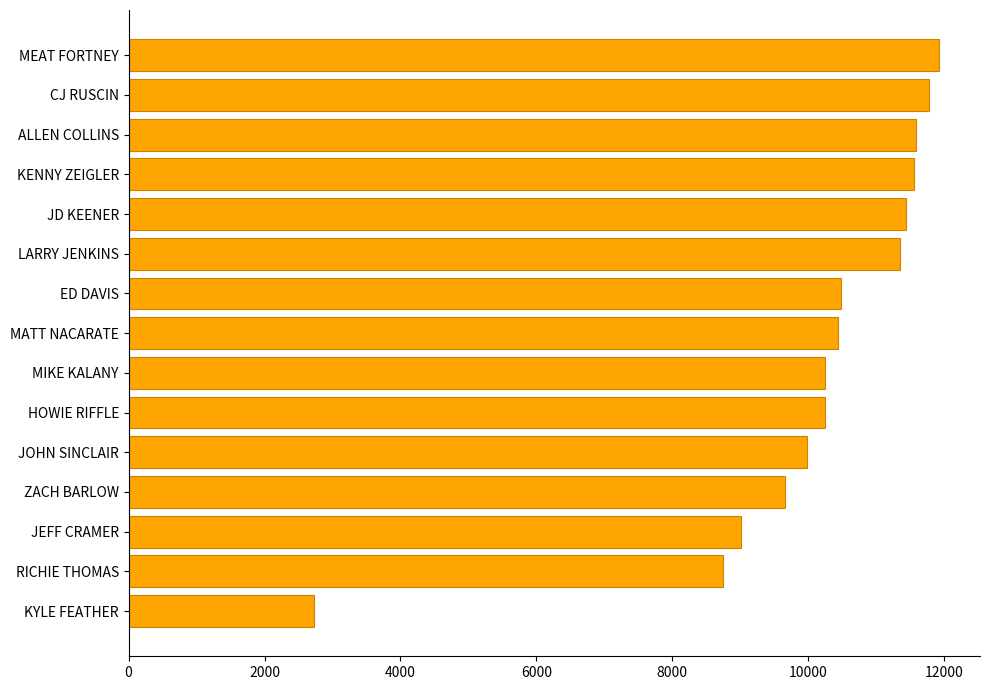

How many bars are there in total?

15